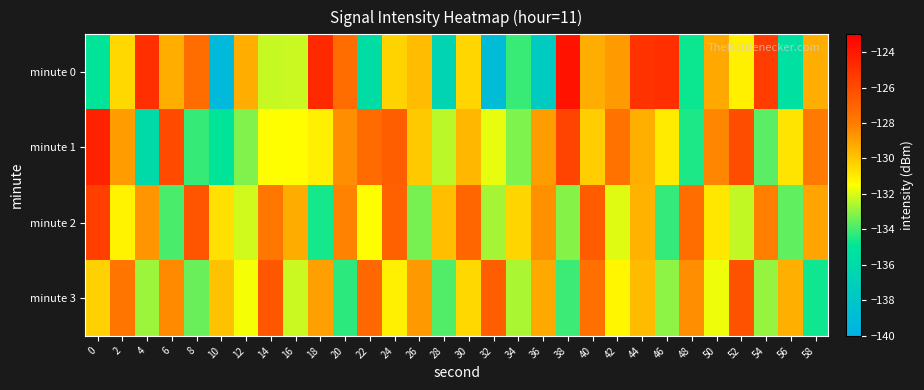

Between 22 and 4, which is larger?

4